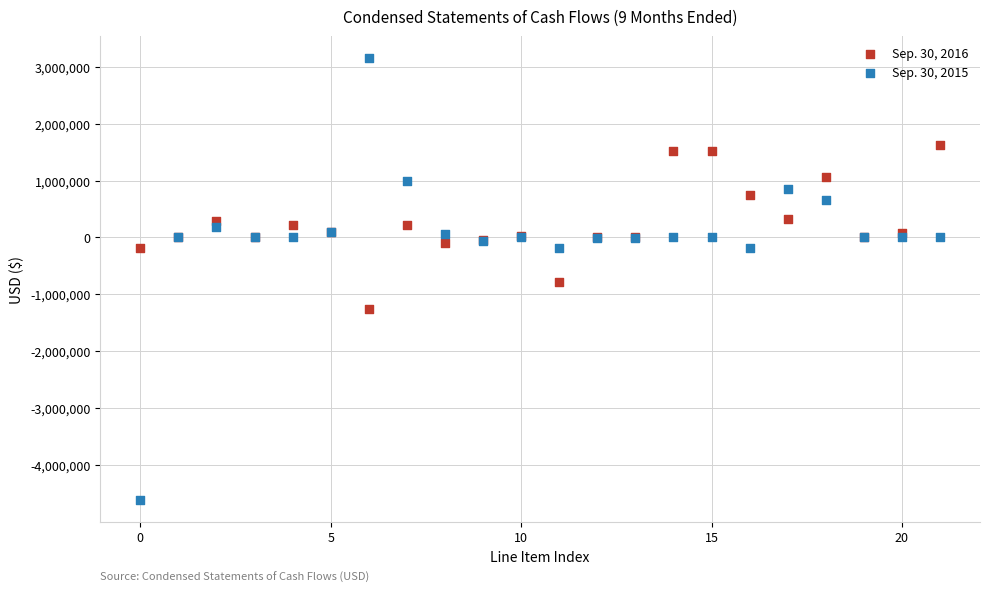

Which series reaches the minimum Y coordinate?

Sep. 30, 2015